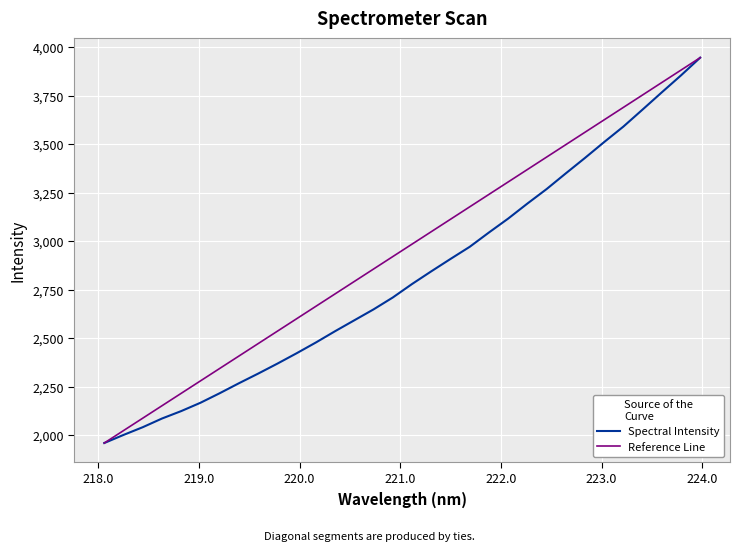

Rank the series by their average value, from highest to lowest.

Reference Line, Spectral Intensity